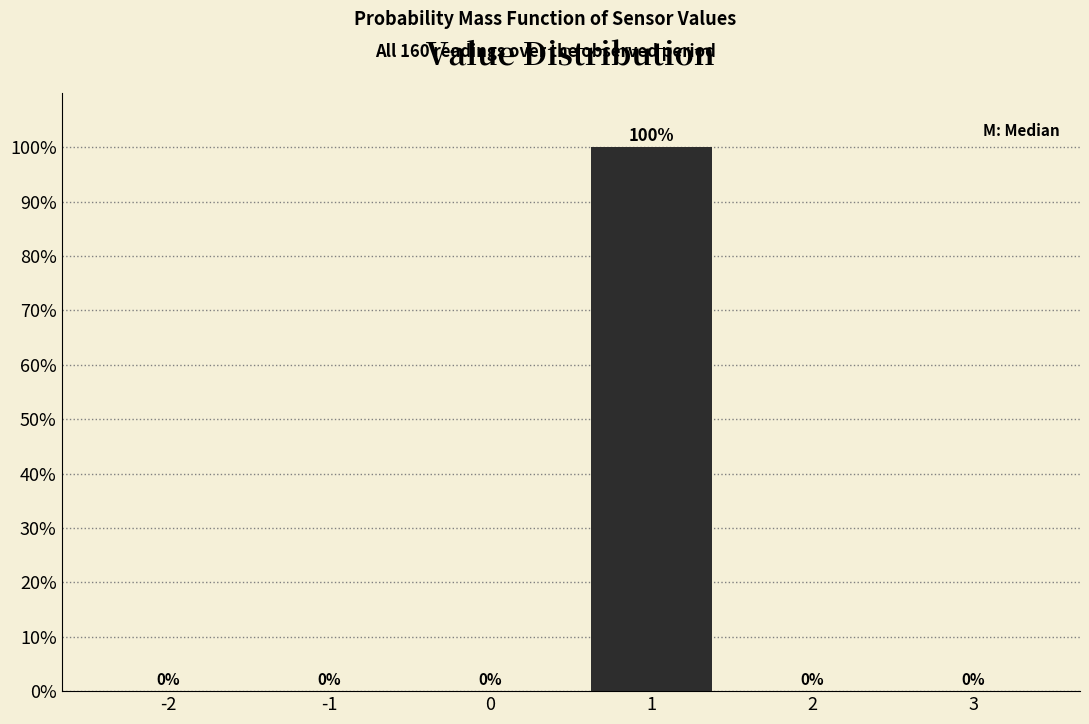

Reading right to left, list all the values displayed in this chart.

3=0	2=0	1=100	0=0	-1=0	-2=0